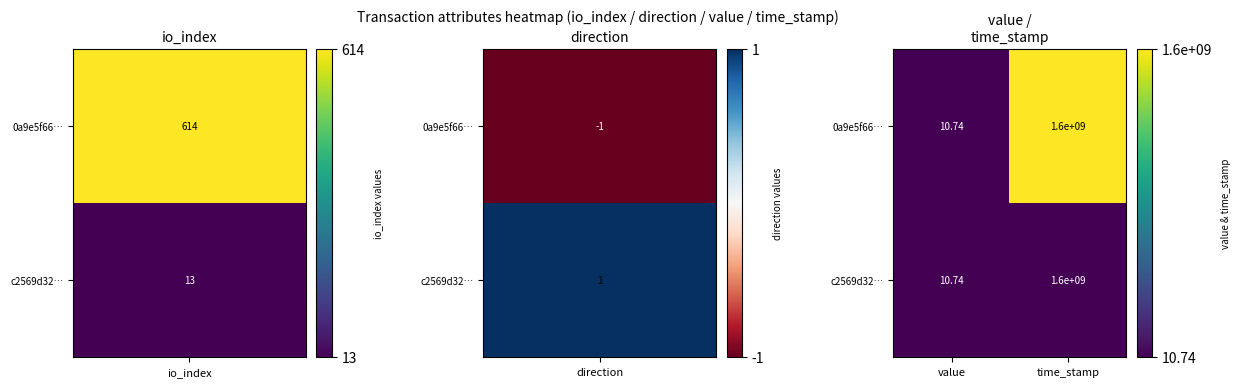

At which category is the sum across all series the highest?

time_stamp